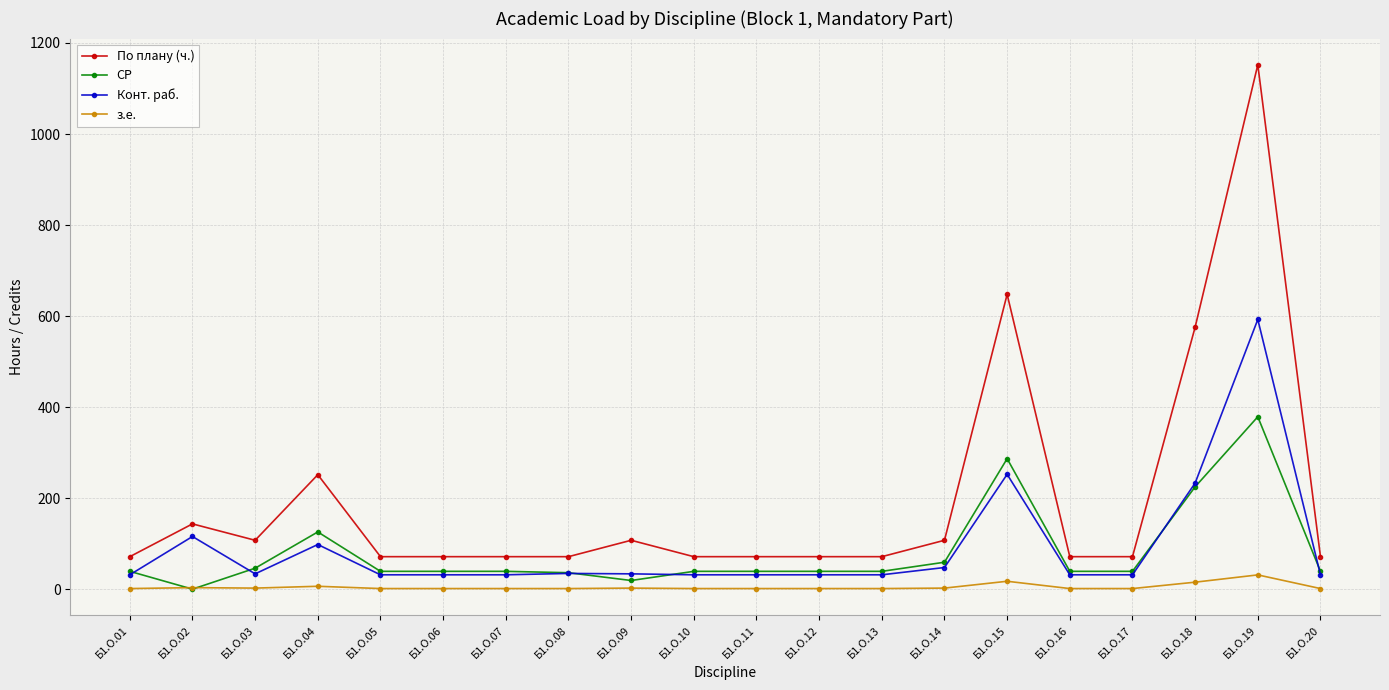

What is the difference between the highest and lowest values at Б1.О.13?

70.0